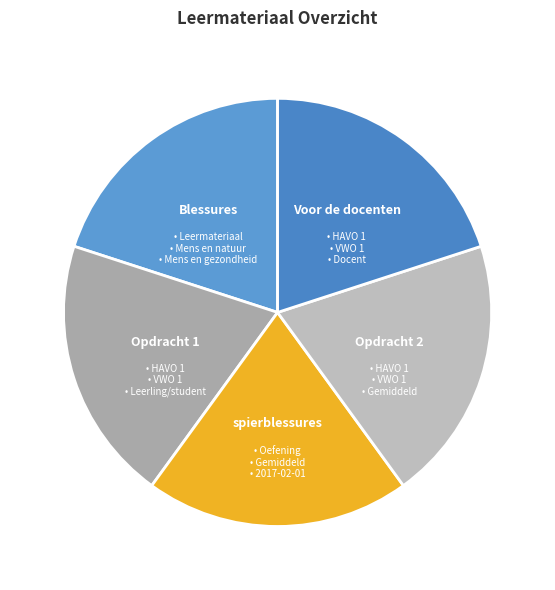

Approximately how many times larger is the value at spierblessures compared to Voor de docenten?

1.0